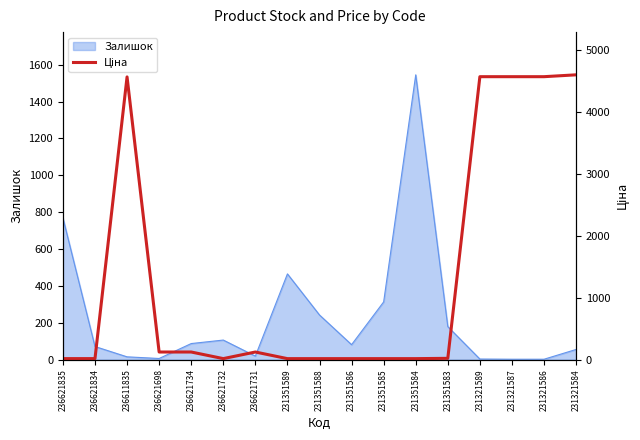

What is the highest value of the Залишок series?

1545